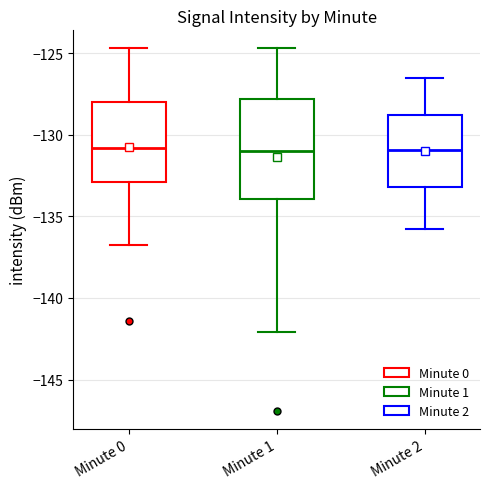

Where does the median line of the box for Minute 2 sit on the y-axis? The values are not printed on the chart, so give them approximately, as read against the axis.

-131.0